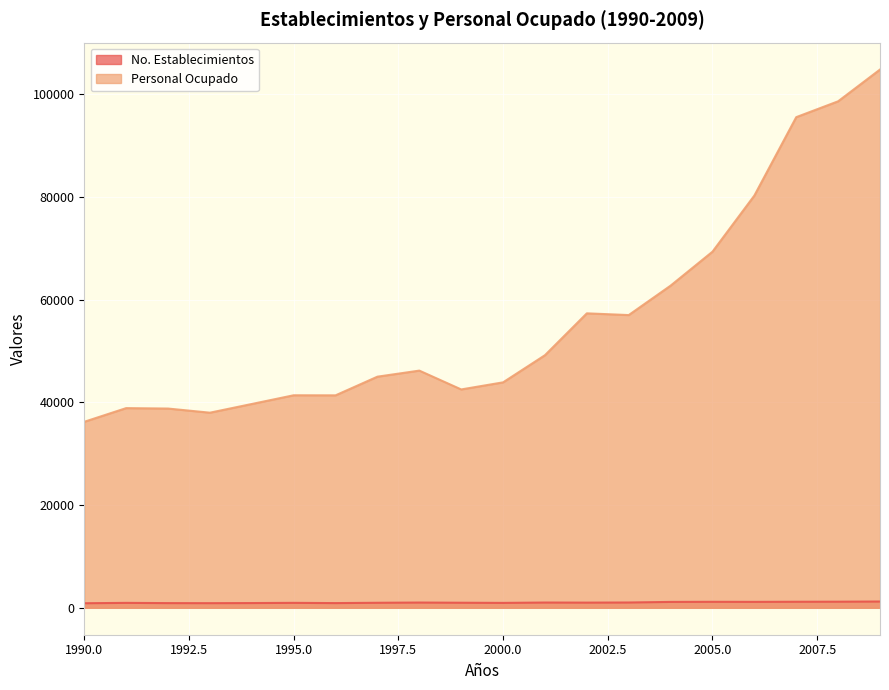

Which category has the lowest value in the No. Establecimientos series?

1990